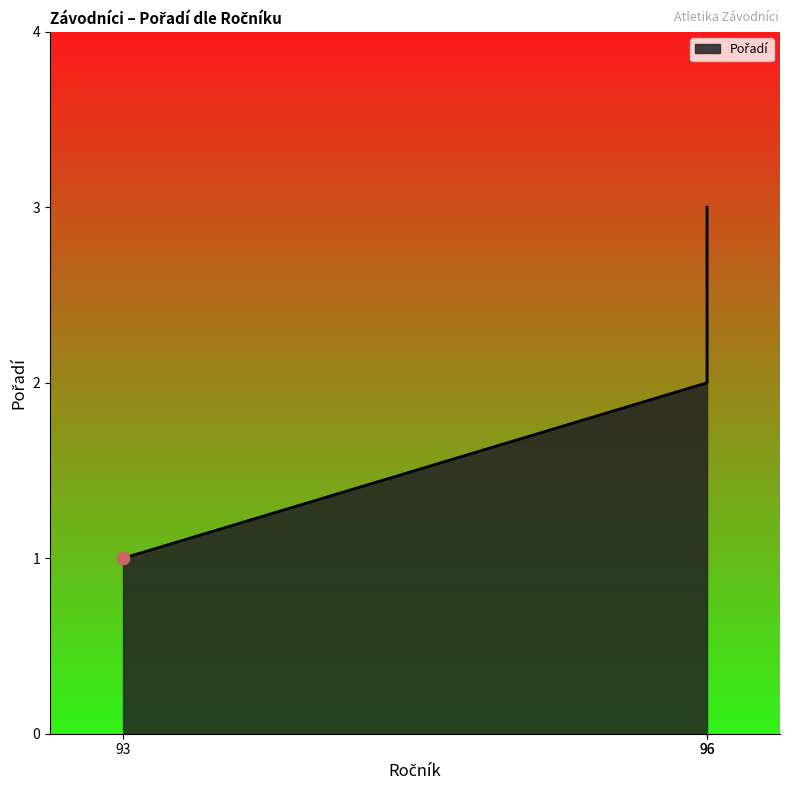

Approximately how many times larger is the value at 96 compared to 96?

1.5